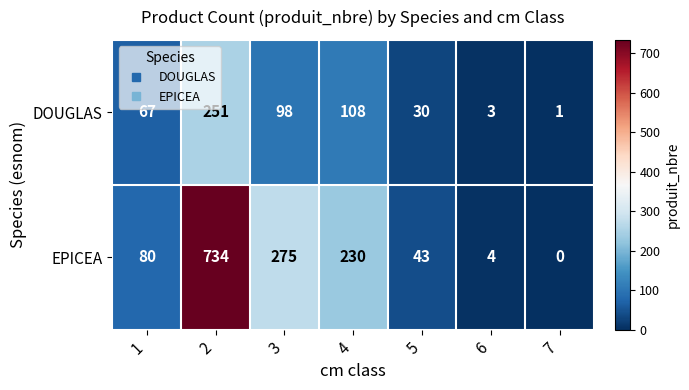

What is the sum of the DOUGLAS values at 7 and 3?

99